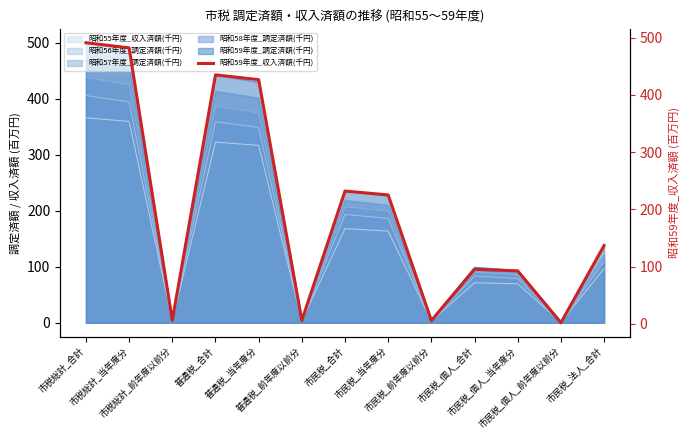

What is the difference between the maximum and minimum values?

489.6